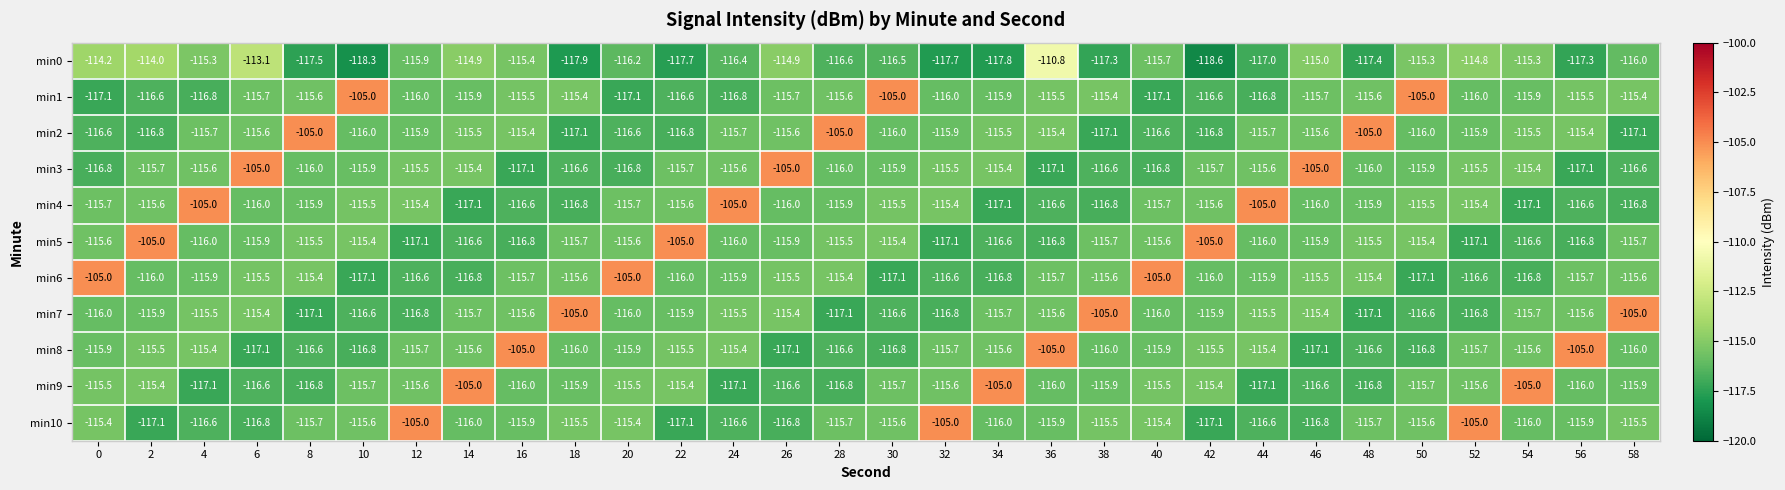

What is the total value across all series at 38?

-1266.9